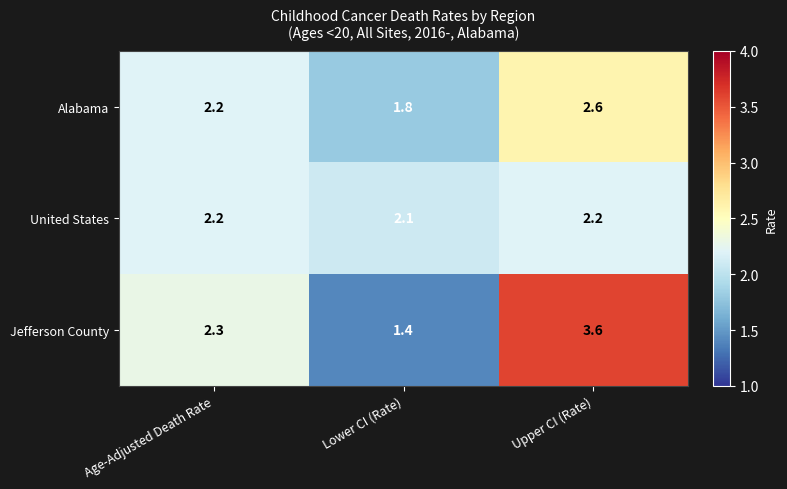

Rank the series by their maximum value, from lowest to highest.

United States, Alabama, Jefferson County